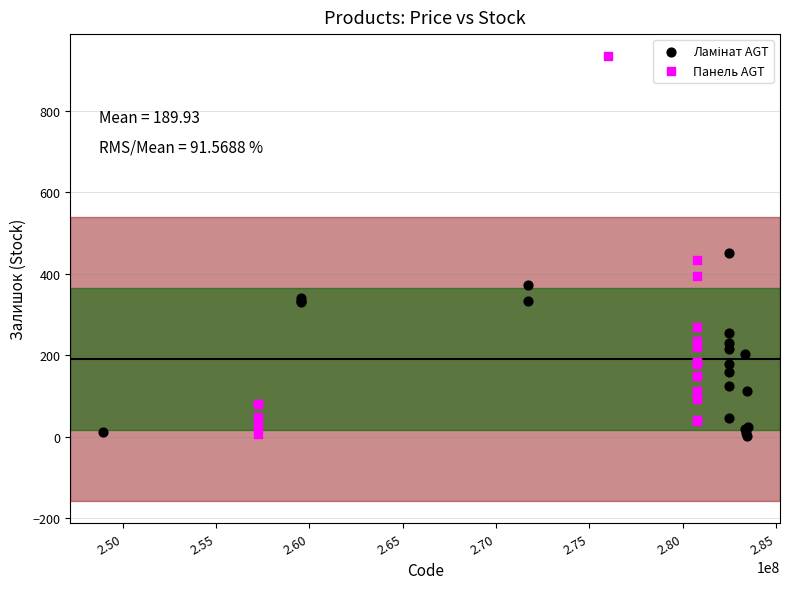

Which series reaches the maximum Y coordinate?

Панель AGT